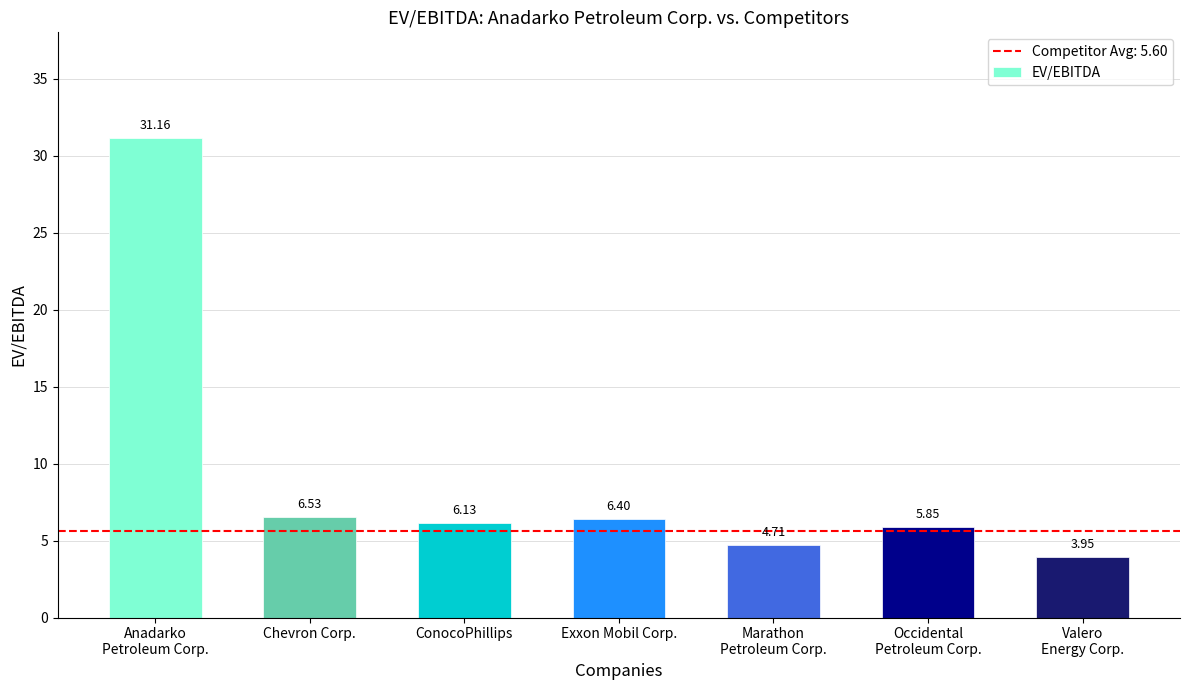

What is the ratio of the value at Anadarko
Petroleum Corp. to the value at Marathon
Petroleum Corp.?

6.6